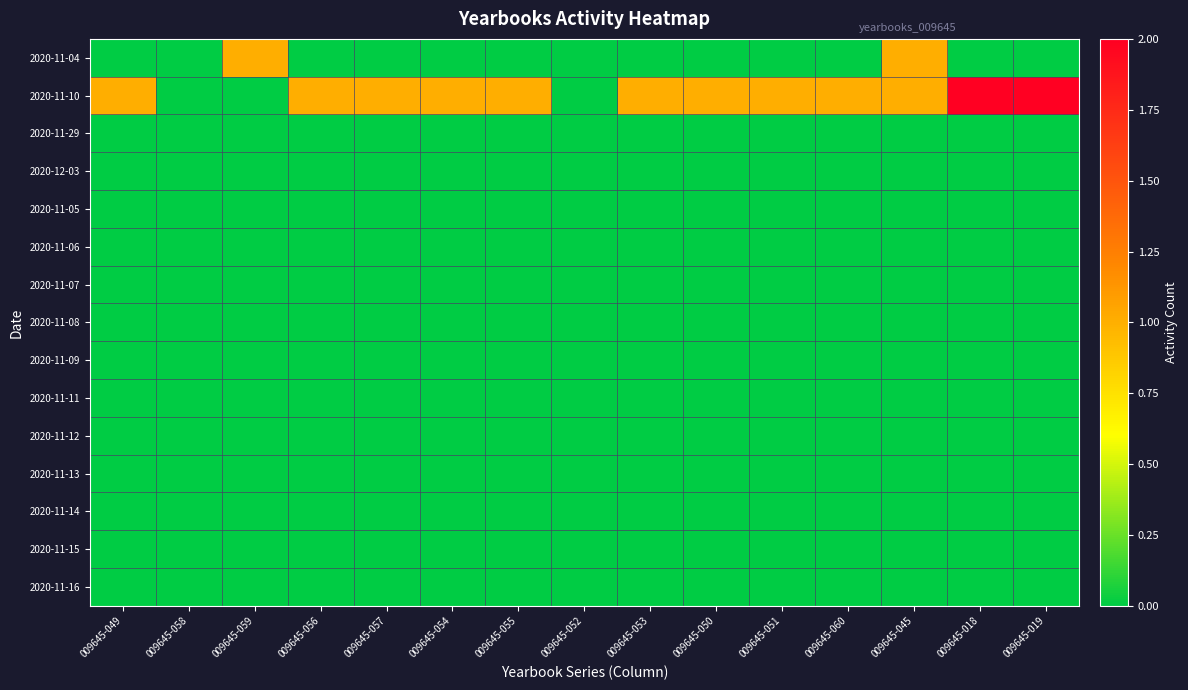

What is the maximum value shown in the chart?

2